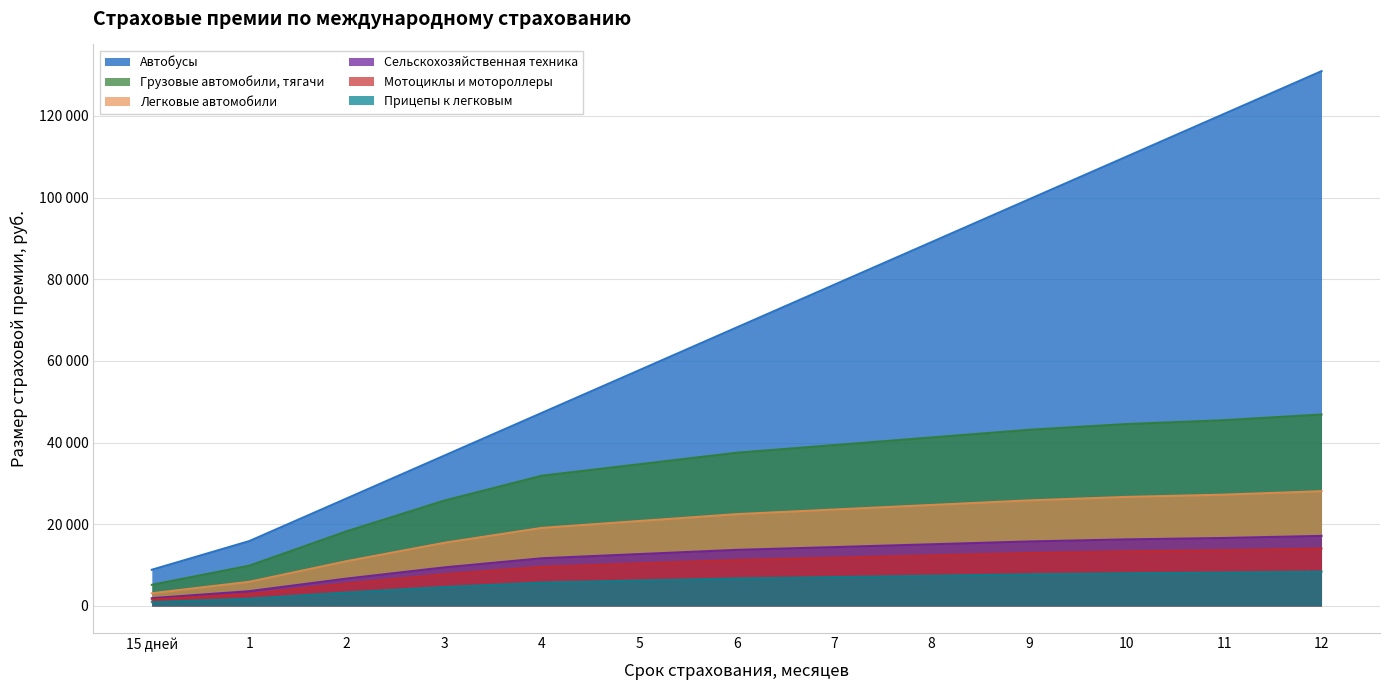

True or false: Мотоциклы и мотороллеры and Грузовые автомобили, тягачи cross at least once.

False